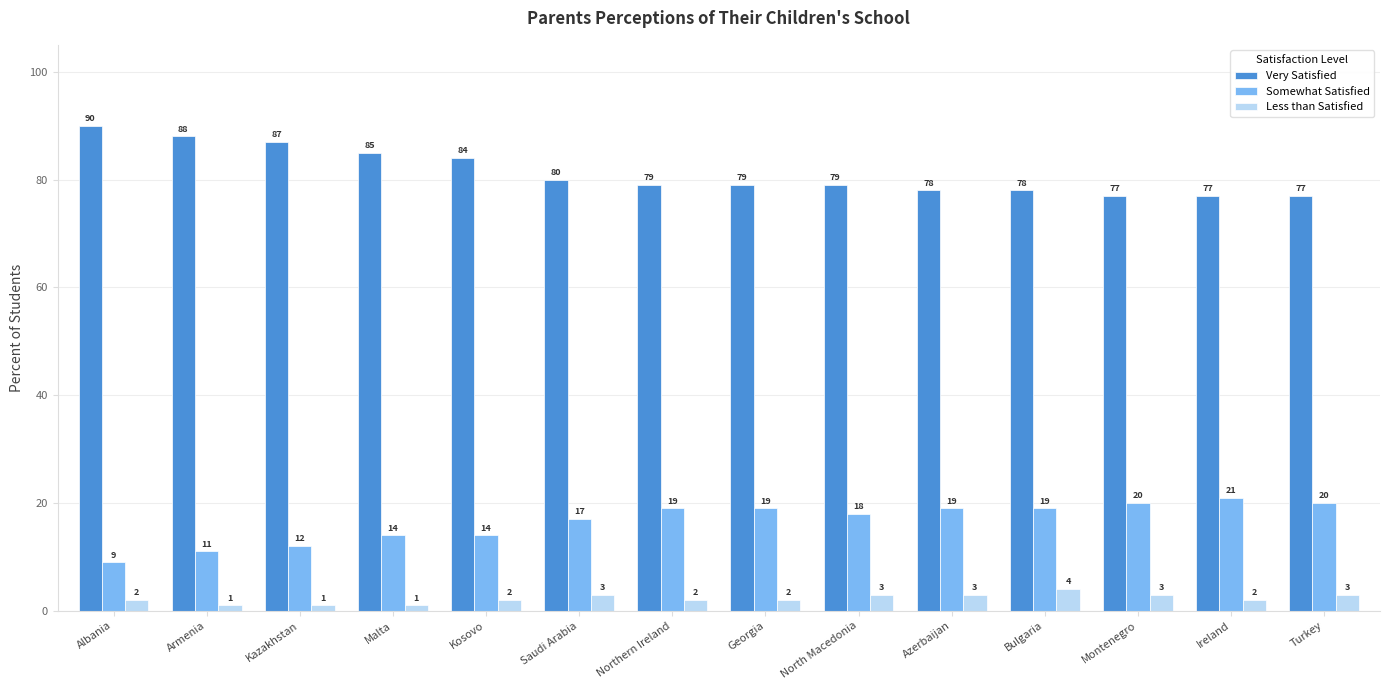

The Very Satisfied series shows 52 at Azerbaijan. True or false?

False